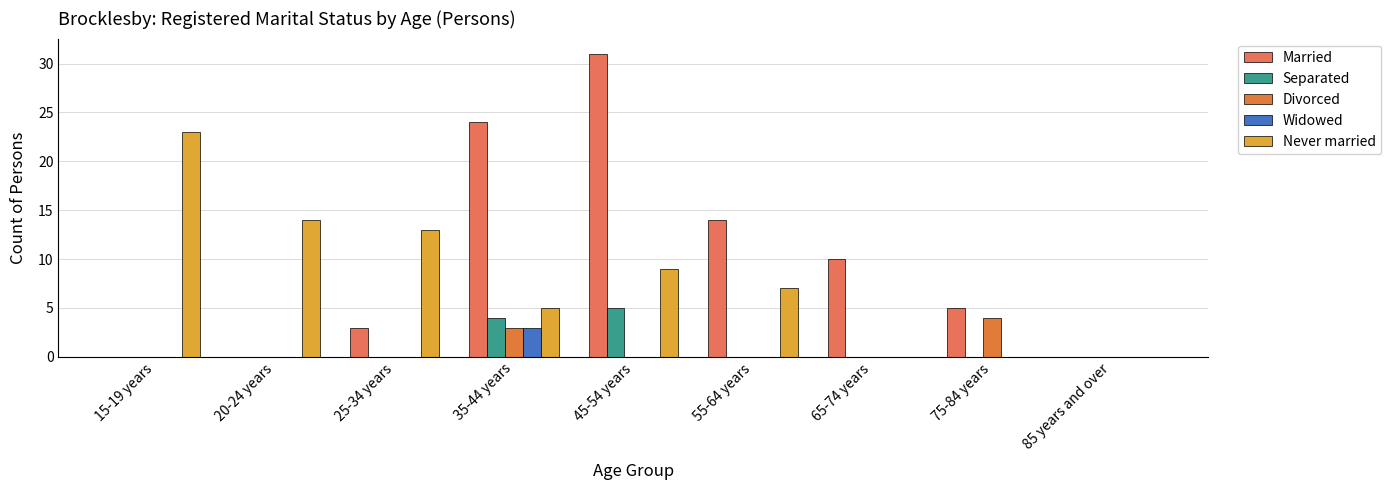

Count the number of data series in this chart.

5